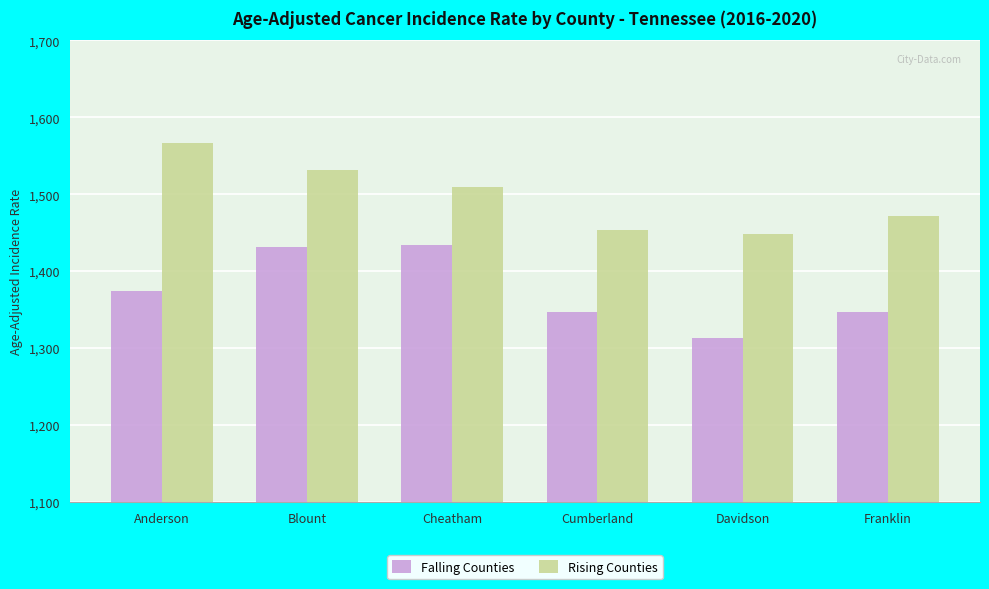

What is the difference between the maximum and second lowest values in the Falling Counties series?

87.2